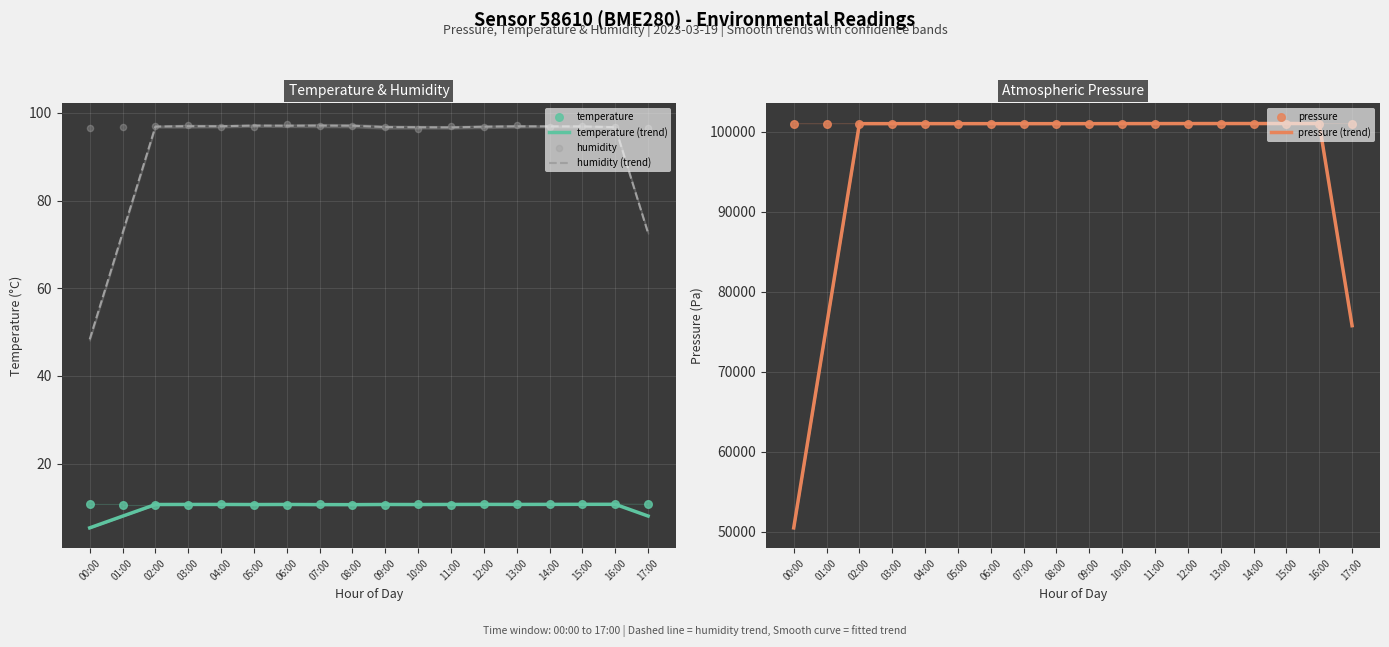

What is the total value across all series at 06:00?

202203.3